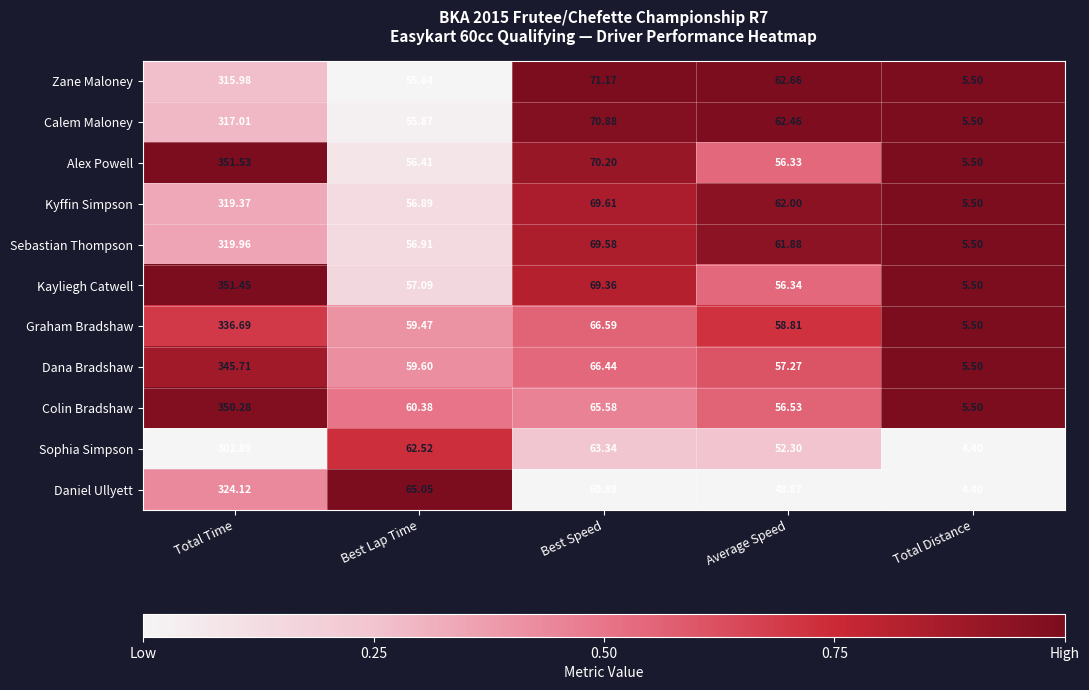

Rank the categories by Daniel Ullyett value from highest to lowest.

Total Time, Best Lap Time, Best Speed, Average Speed, Total Distance